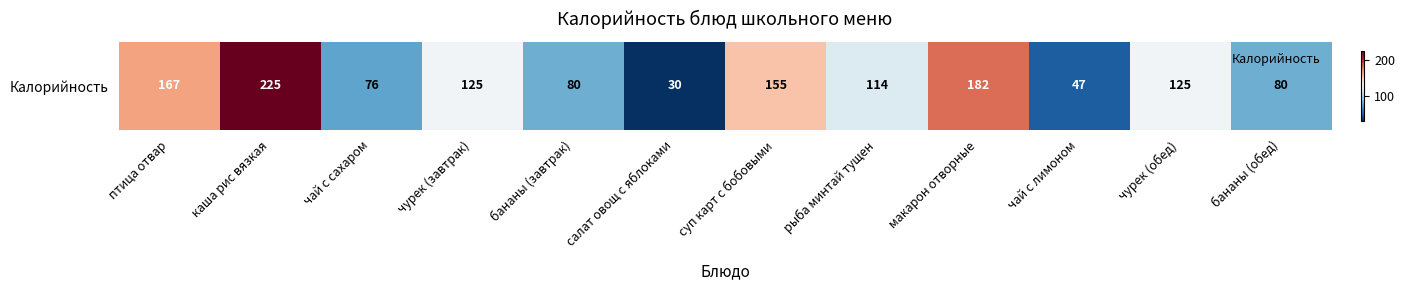

What is the difference between the second highest and minimum values?

152